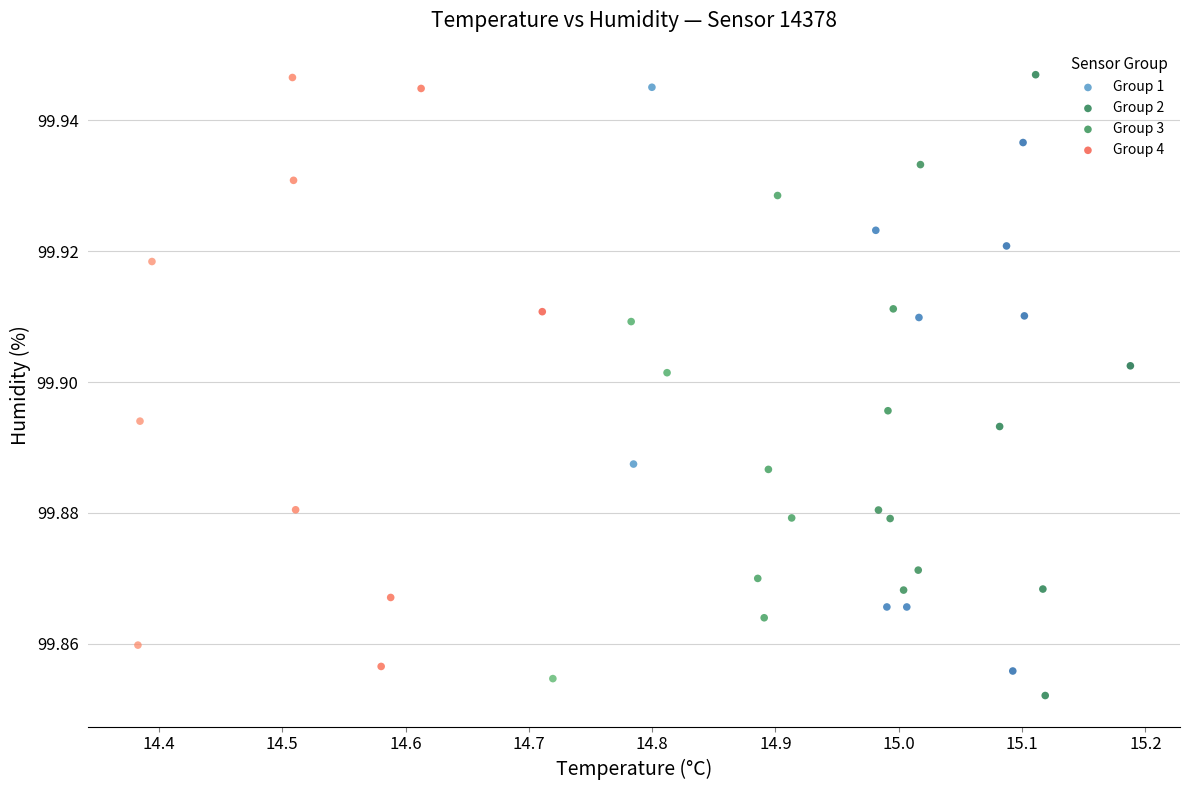

Which series has the widest spread of Y values?

Group 2